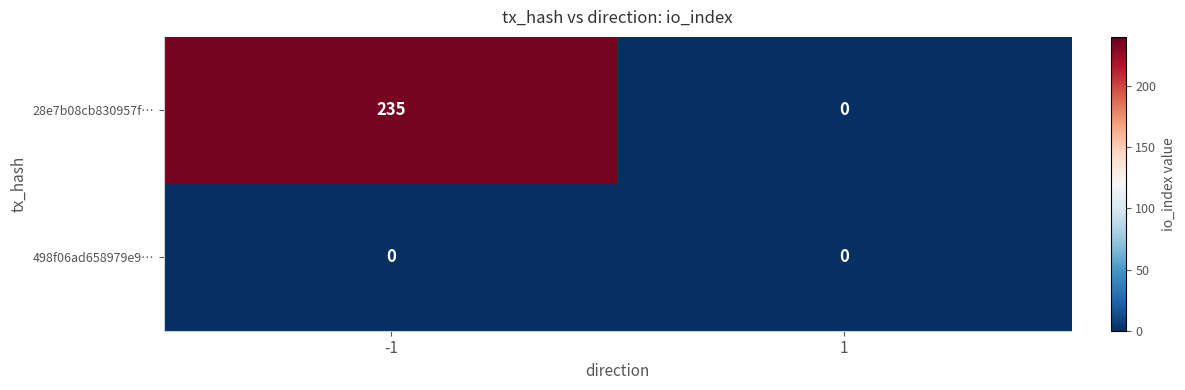

How many categories are shown in the chart?

2